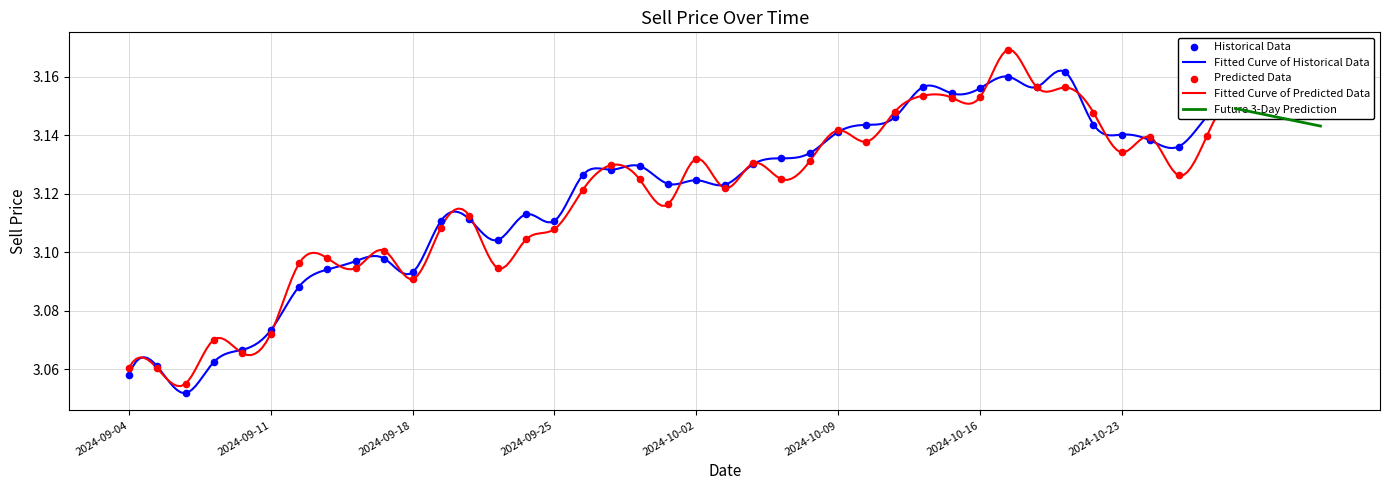

Which has a higher value, 2024-09-04 or 2024-09-11?

2024-09-11